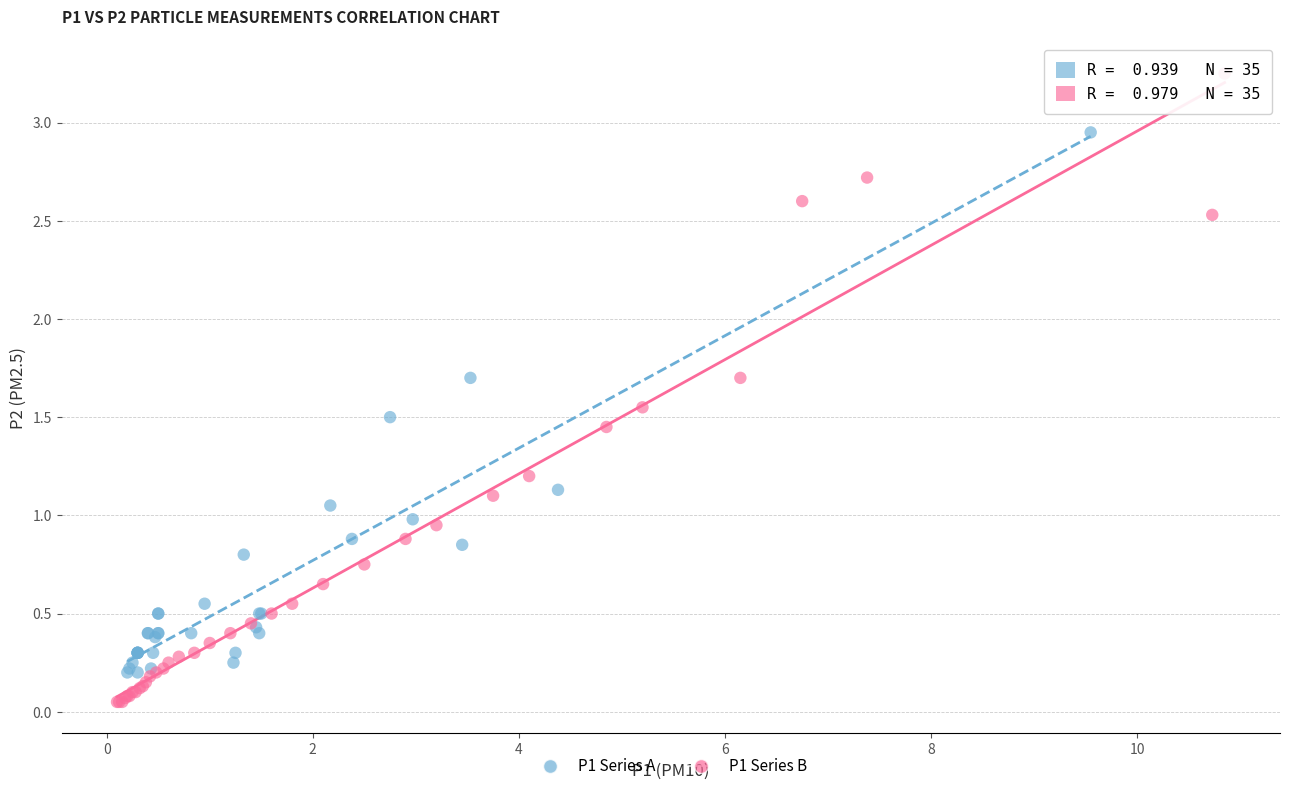

Which series contains the lowest Y value?

P1 Series B